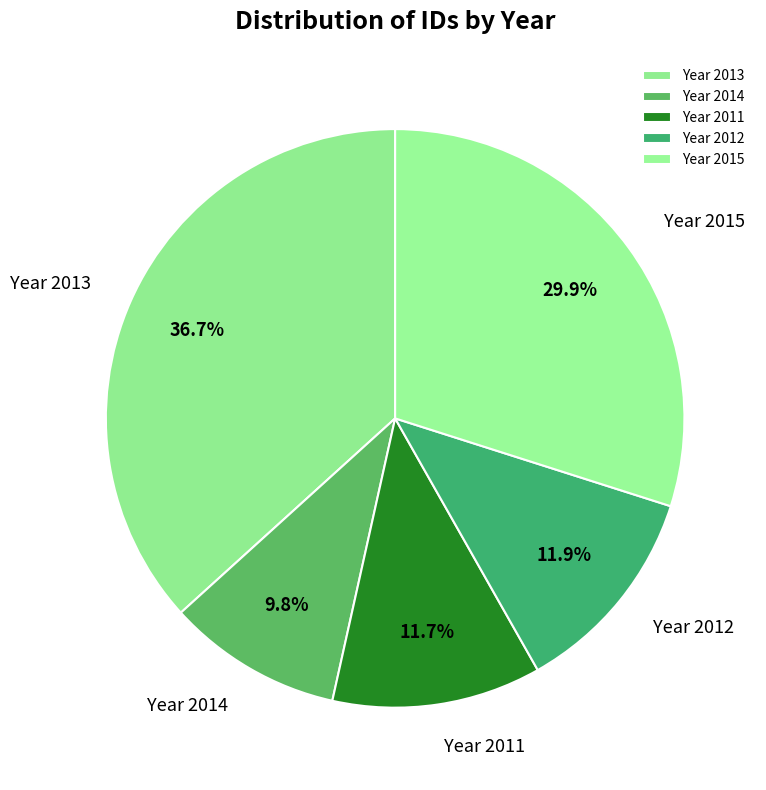

Combined, what portion of the pie is Year 2015 and Year 2014?

39.7%